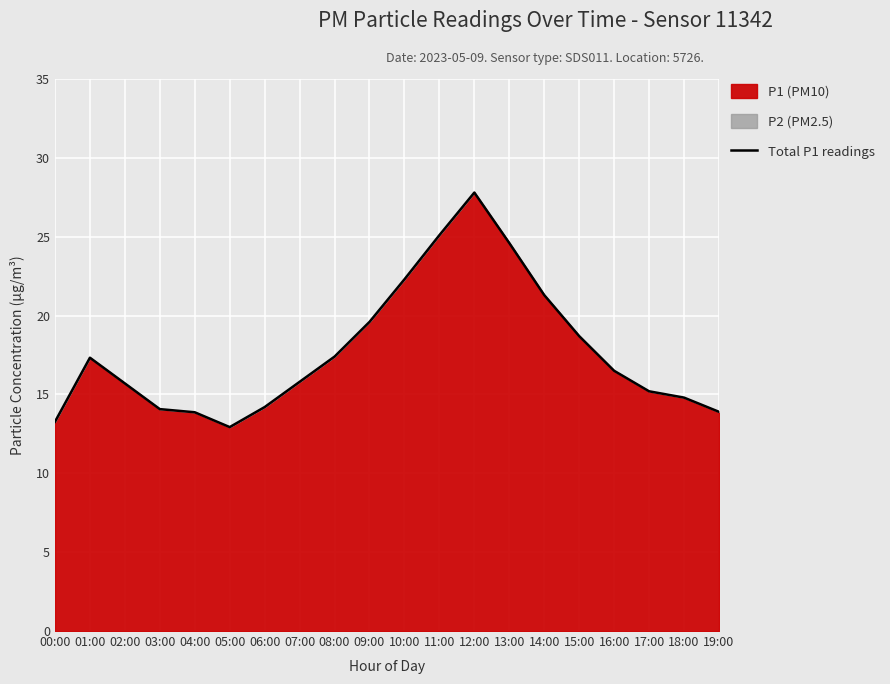

What is the average value?

17.7